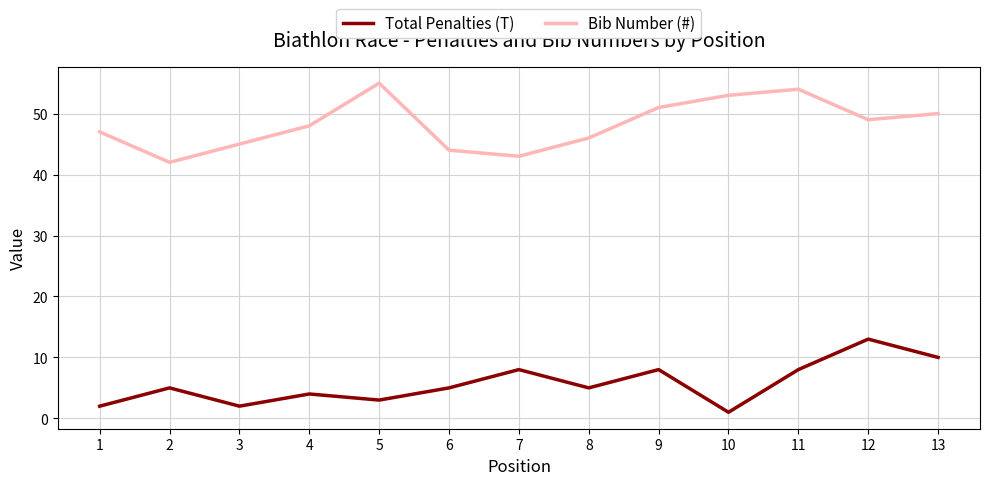

What is the difference between the second highest and minimum values in the Total Penalties (T) series?

9